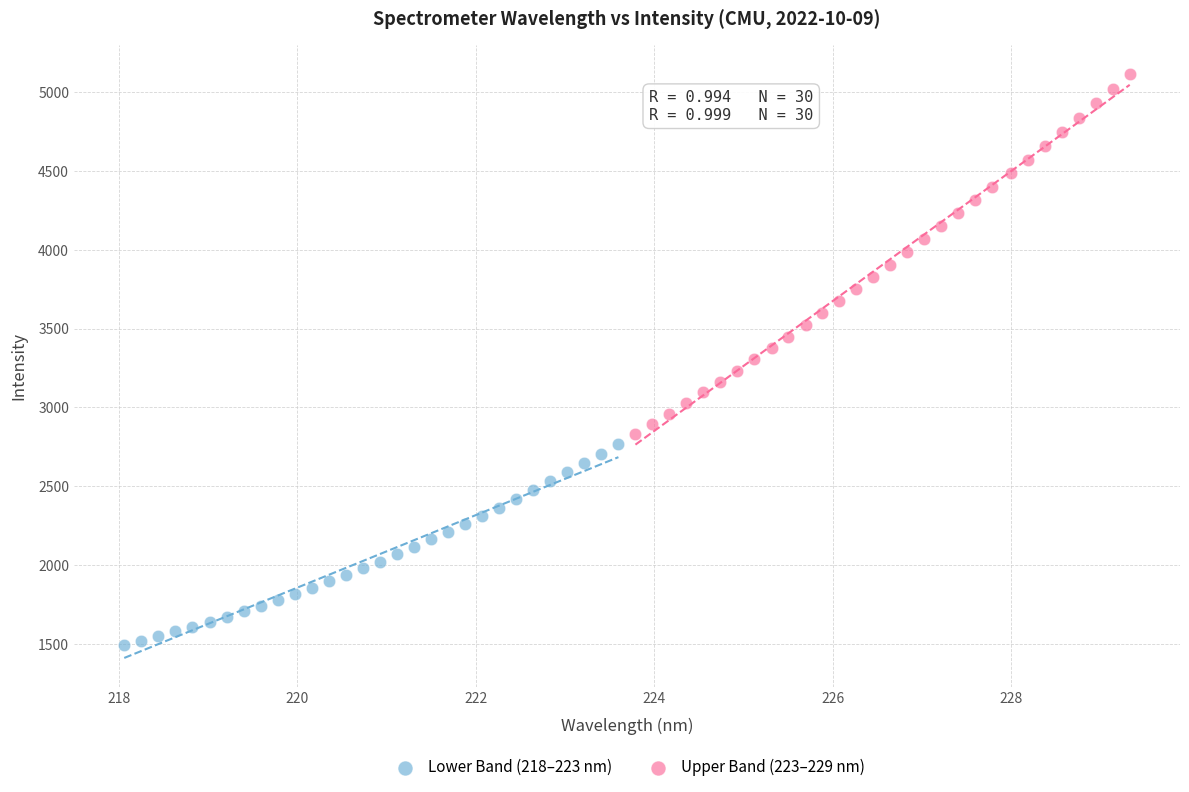

Which series has the widest spread of Y values?

Upper Band (223–229 nm)